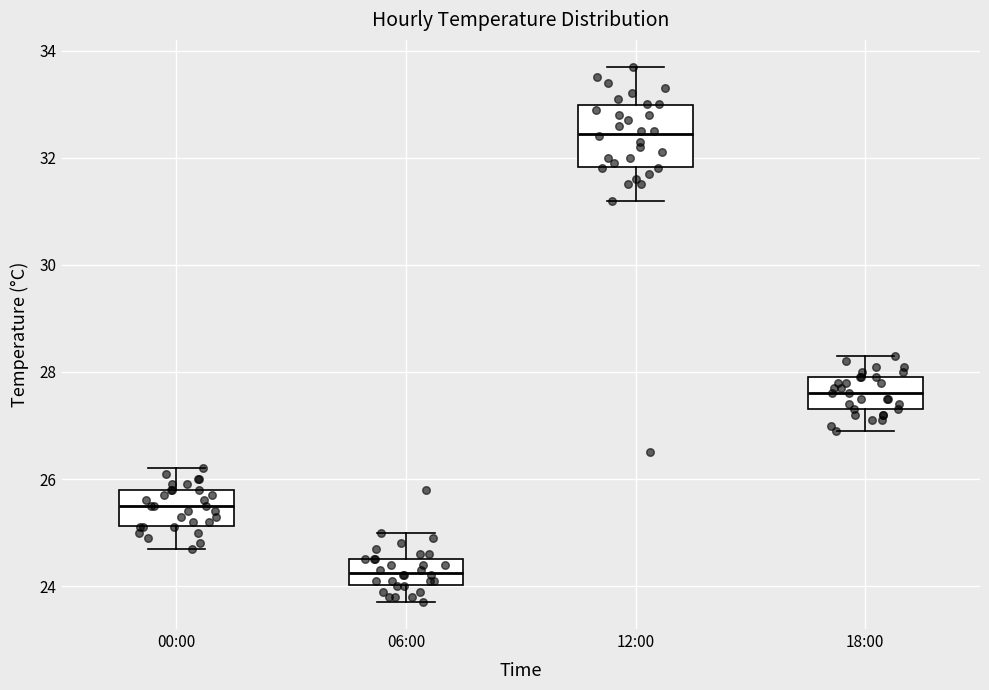

Where does the lower whisker of the box for 06:00 end on the y-axis? The values are not printed on the chart, so give them approximately, as read against the axis.

23.8